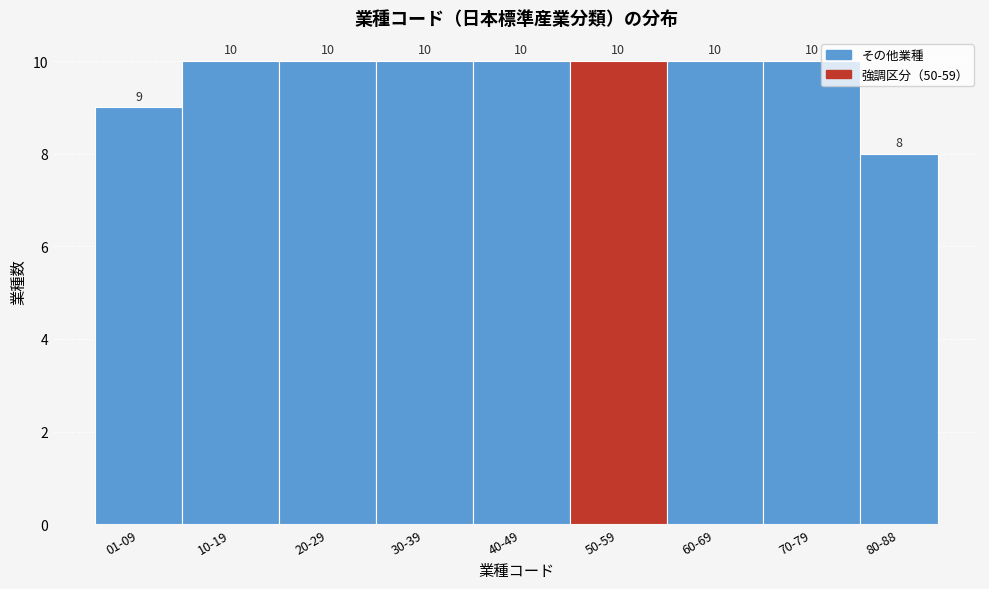

Reading left to right, list all the values displayed in this chart.

01-09=9	10-19=10	20-29=10	30-39=10	40-49=10	50-59=10	60-69=10	70-79=10	80-88=8